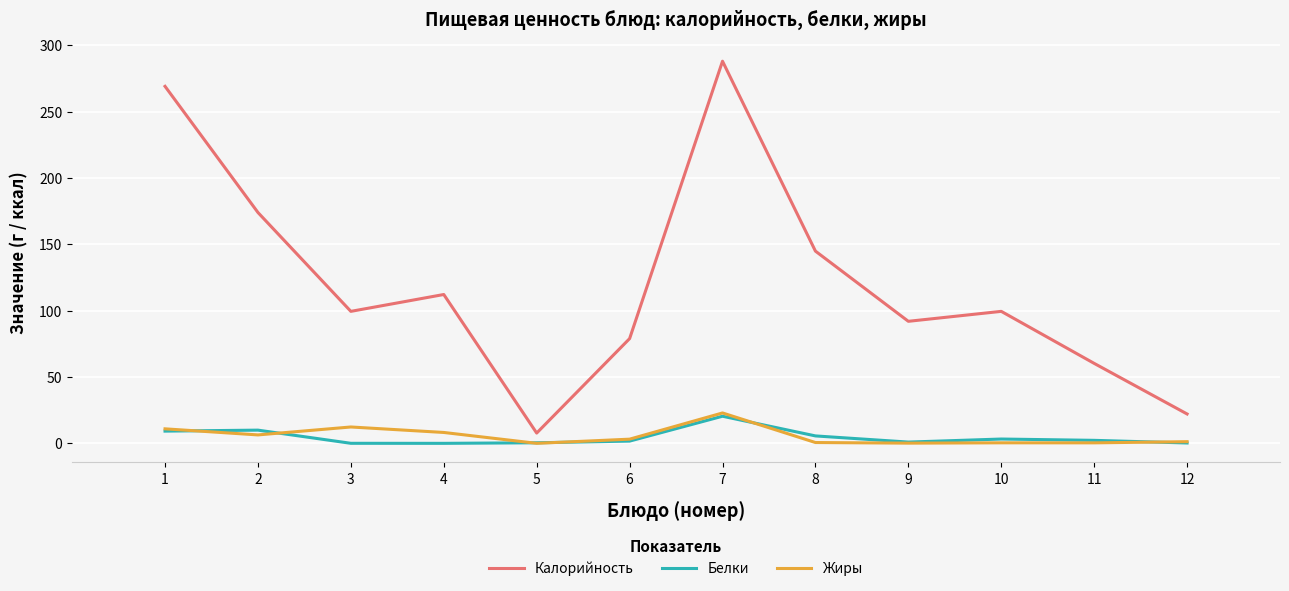

Where is Калорийность nearest to the value 147?

8